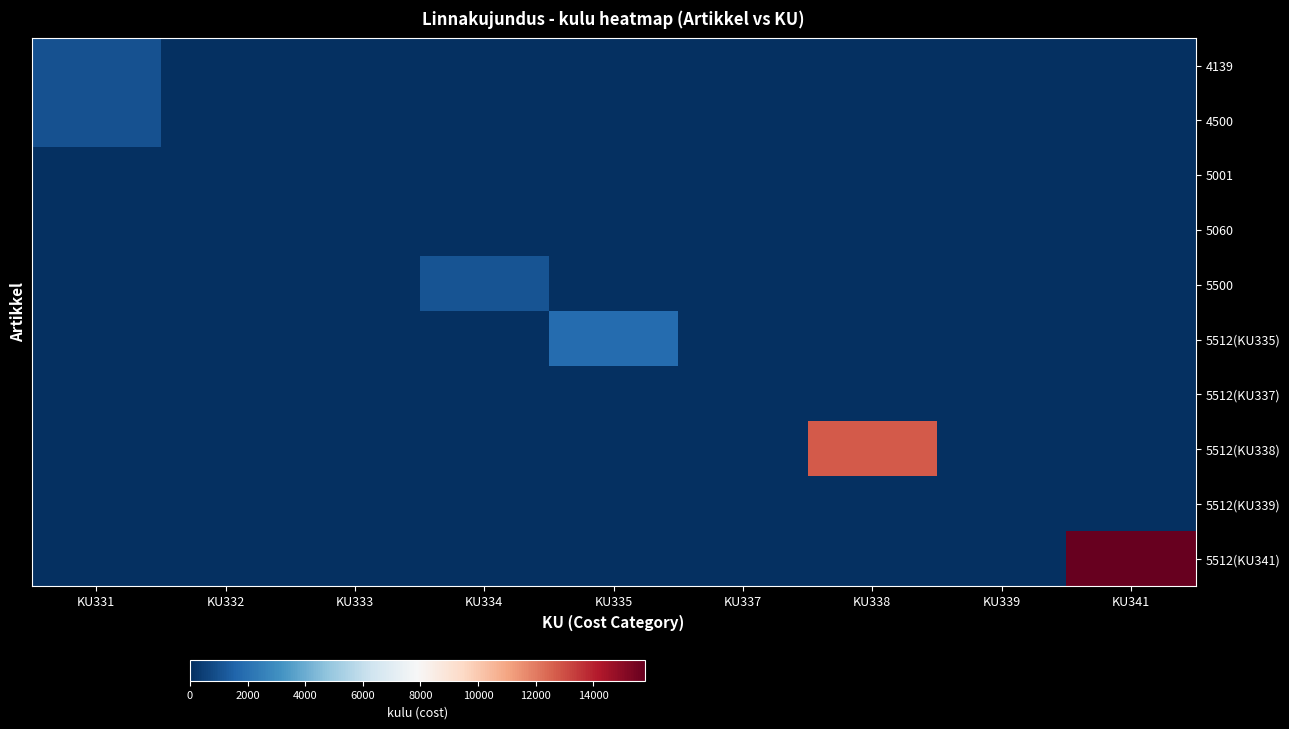

What is the highest value of the 4139 series?

1012.6